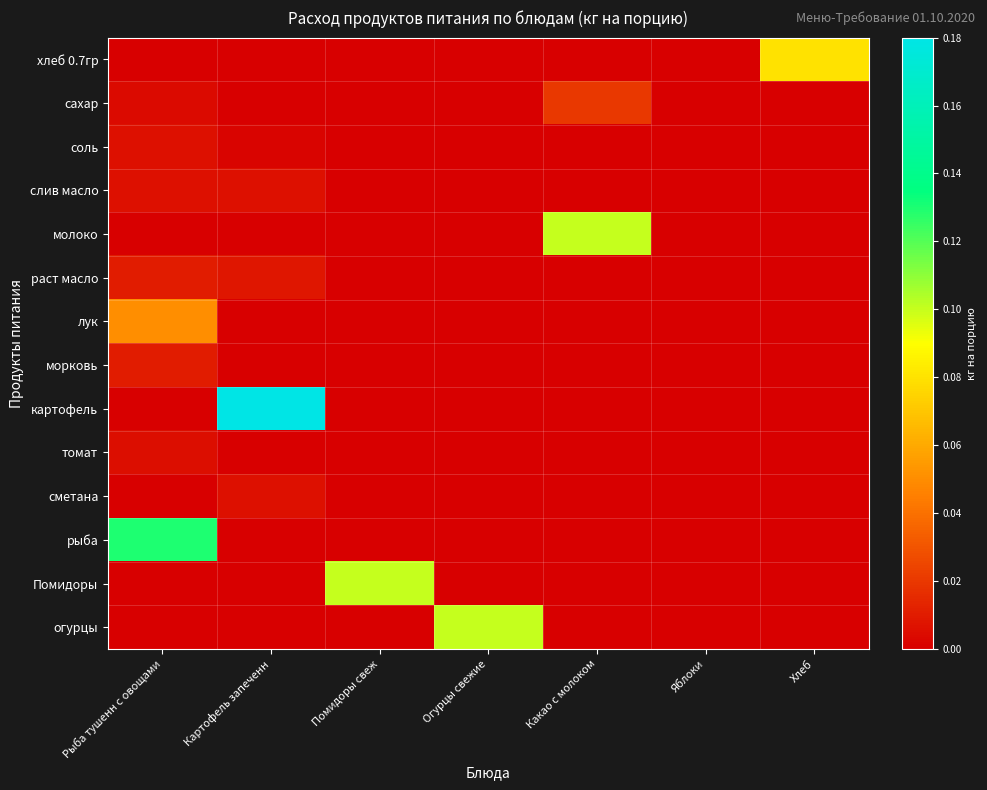

At which category is the sum across all series the highest?

Рыба тушенн с овощами